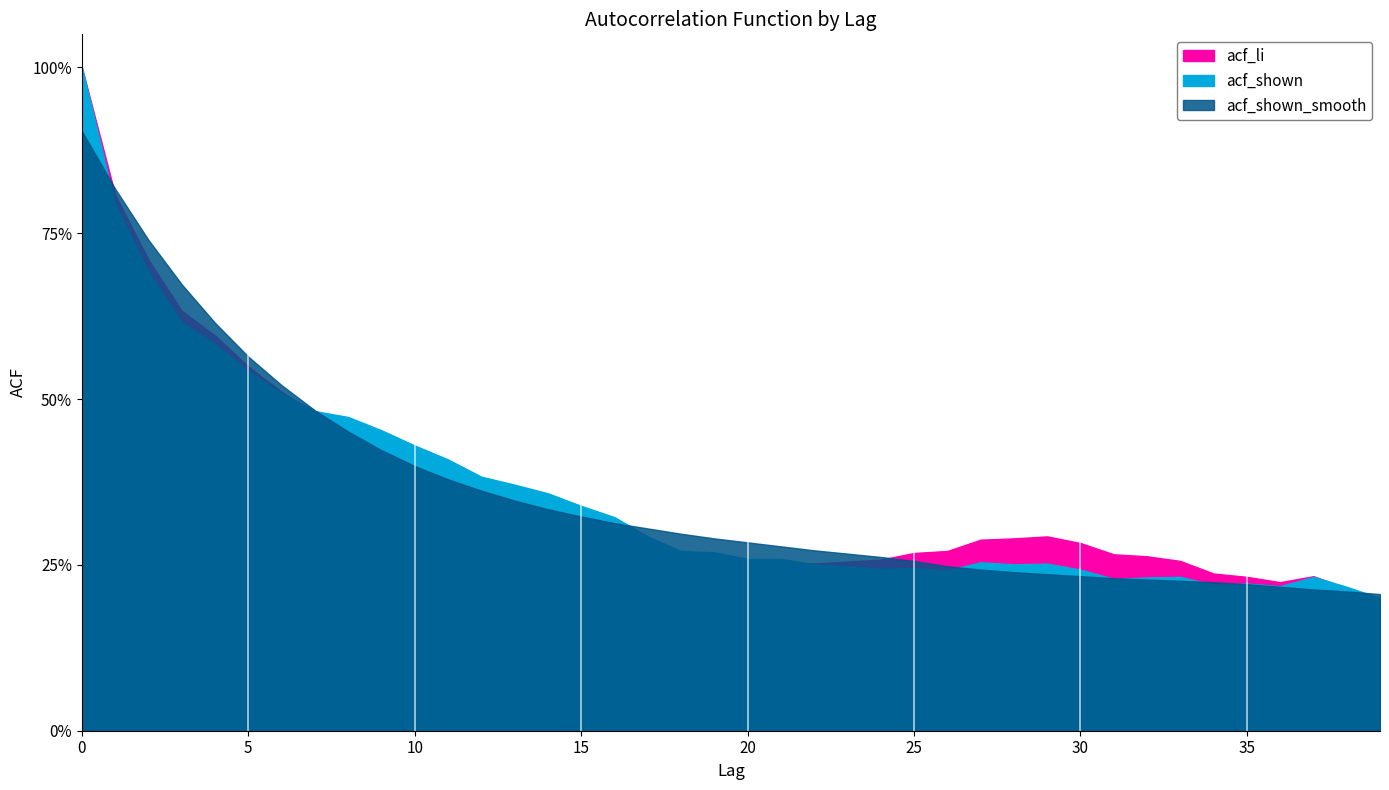

What is the lowest value of the acf_shown_smooth series?

0.2